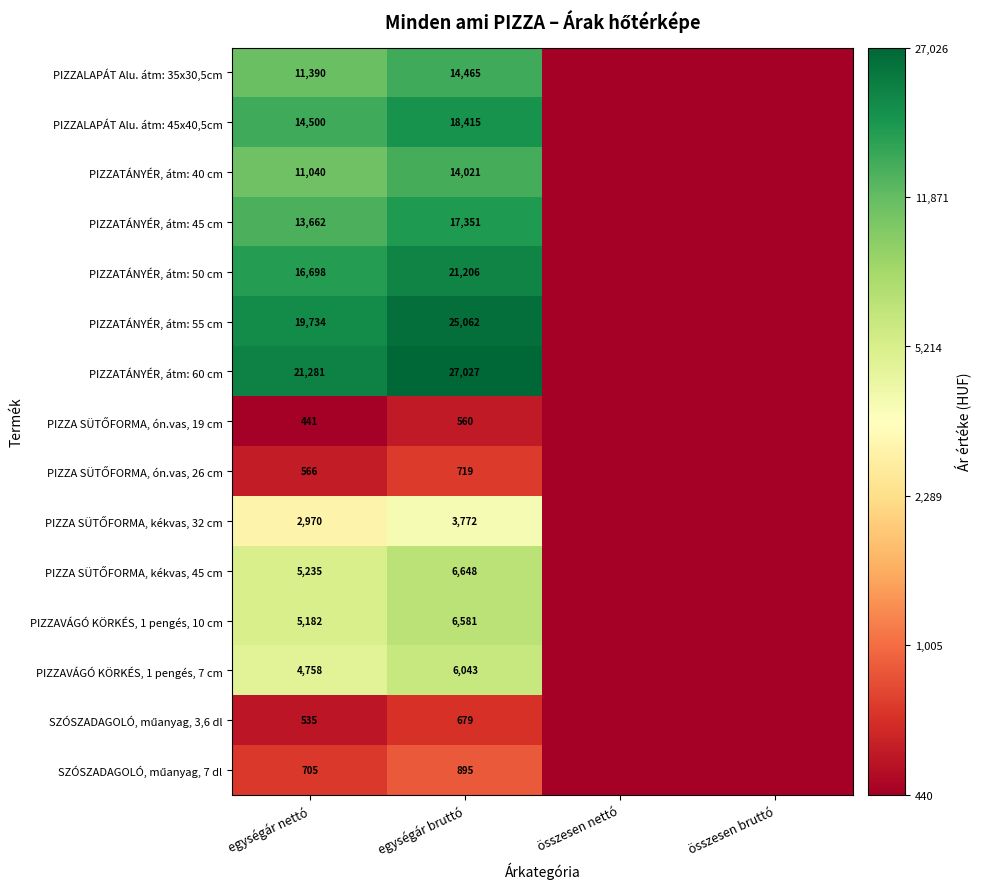

What is the difference between the highest and lowest values at egységár nettó?

20840